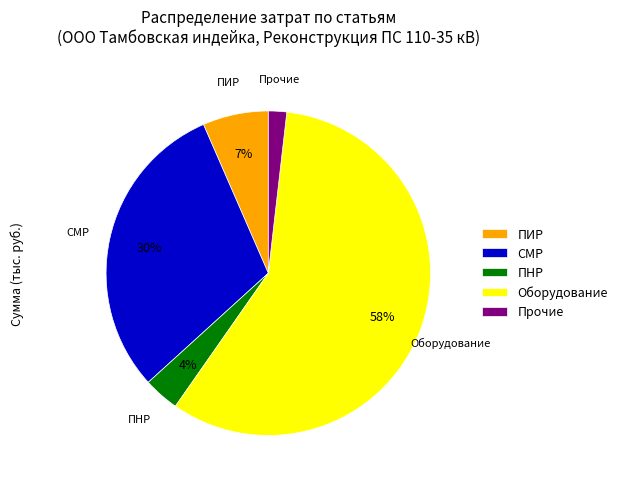

Rank the categories by value from lowest to highest.

Прочие, ПНР, ПИР, СМР, Оборудование